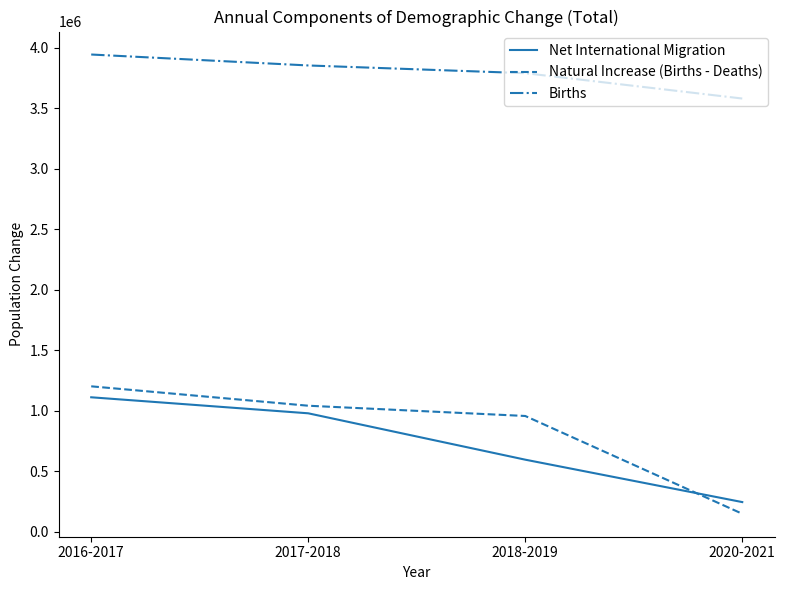

True or false: Births and Net International Migration intersect in this chart.

False